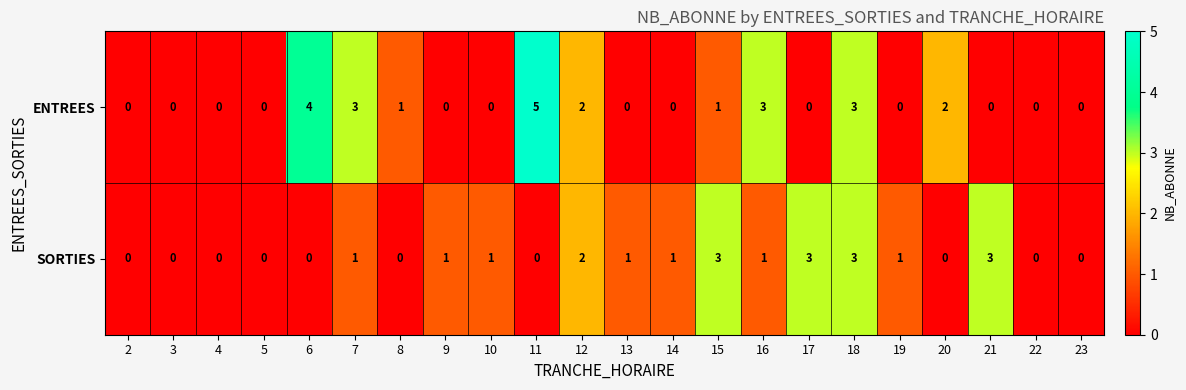

How many SORTIES values are between 0 and 1?

17